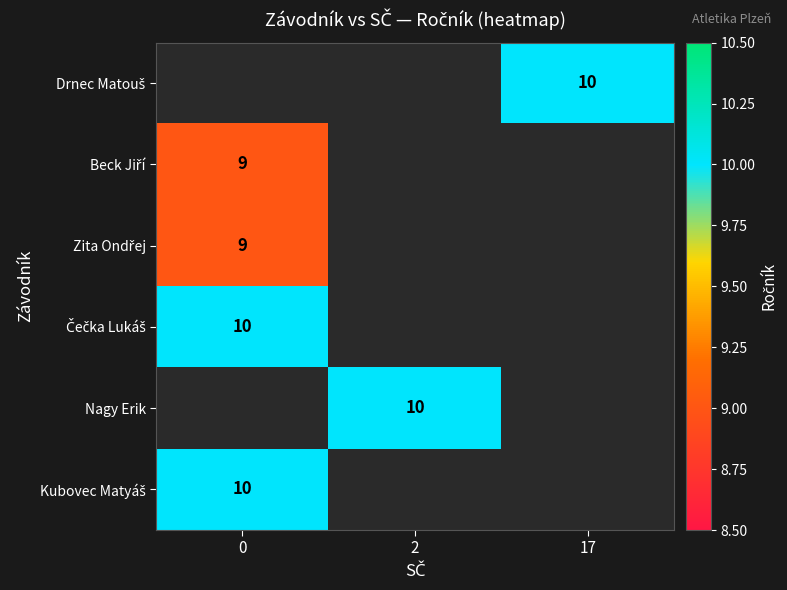

What is the maximum value for Zita Ondřej?

9.0